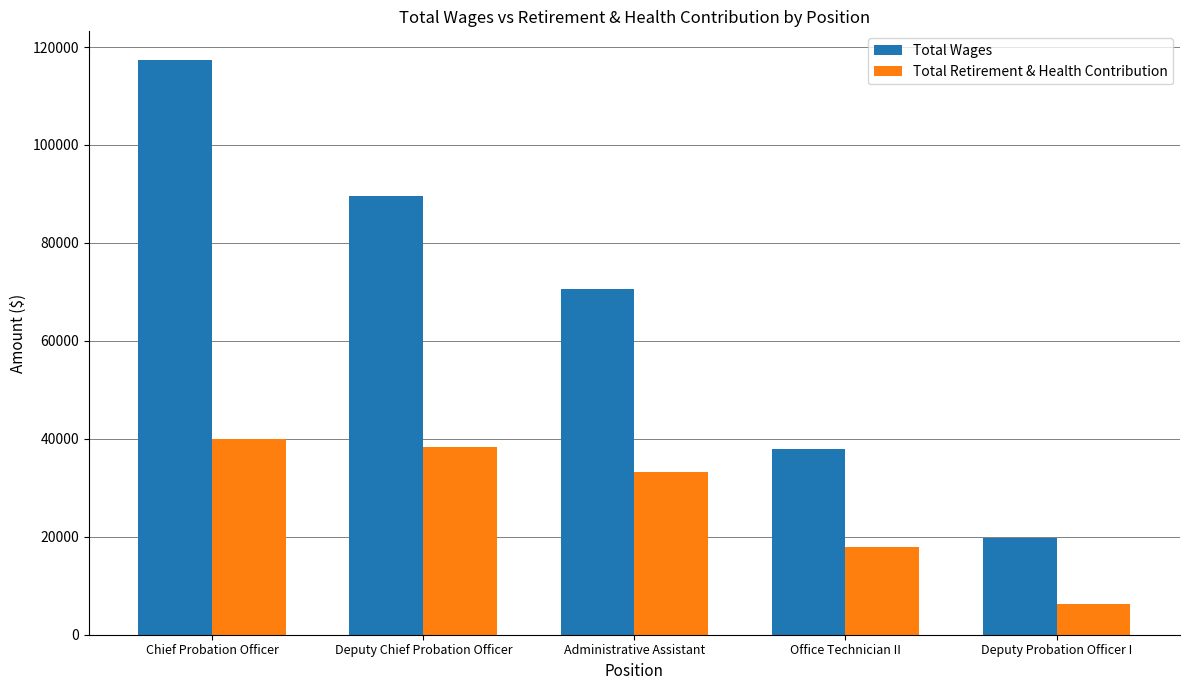

At which category does the chart reach its minimum across all series?

Deputy Probation Officer I